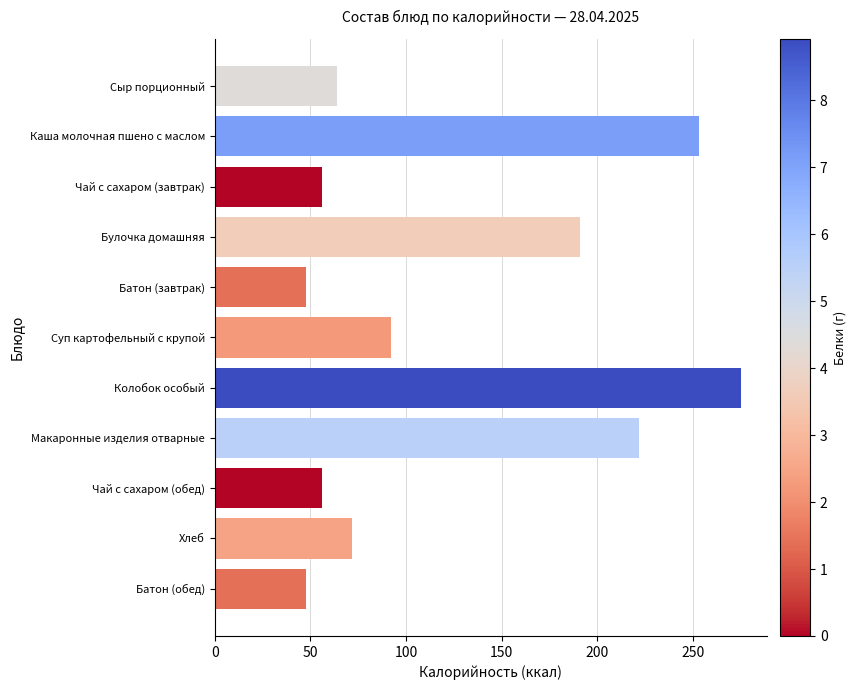

The chart shows a value of 275 at Колобок особый. True or false?

True